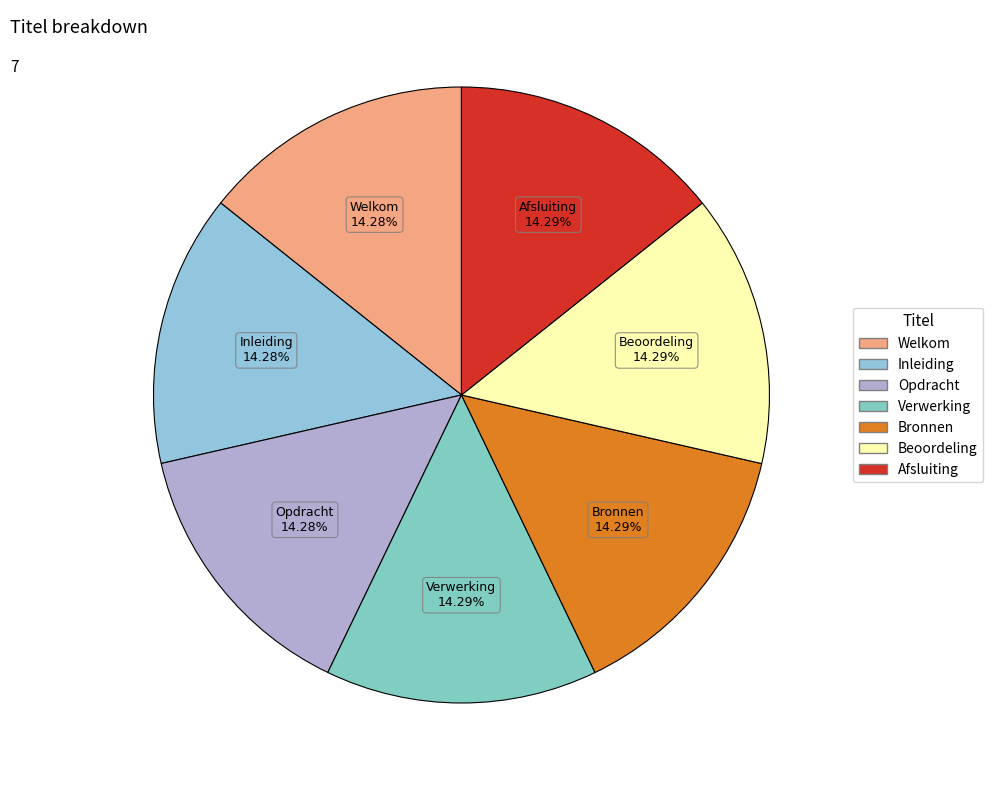

Approximately how many times larger is the value at Welkom compared to Bronnen?

1.0